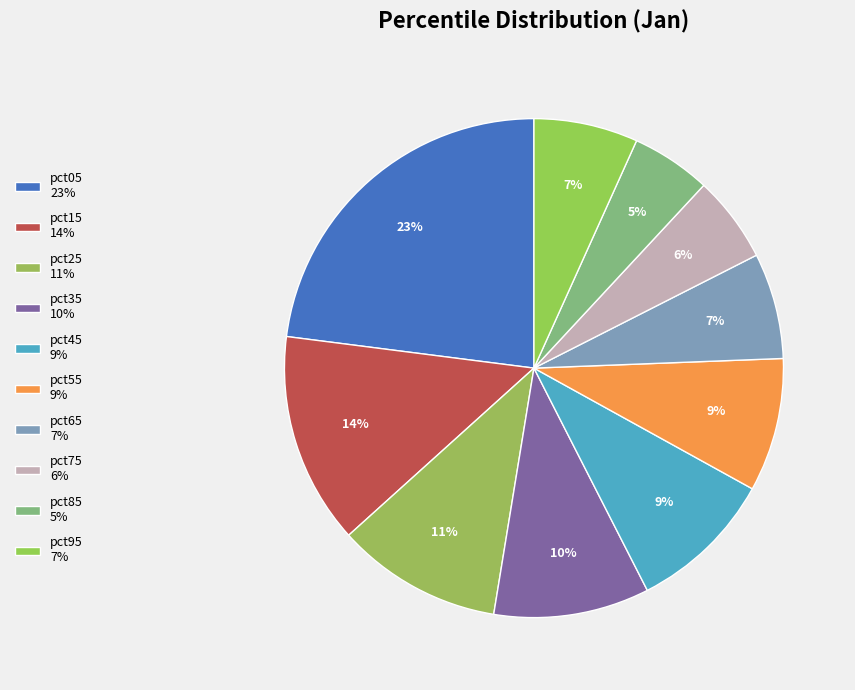

How many slices are in this pie chart?

10